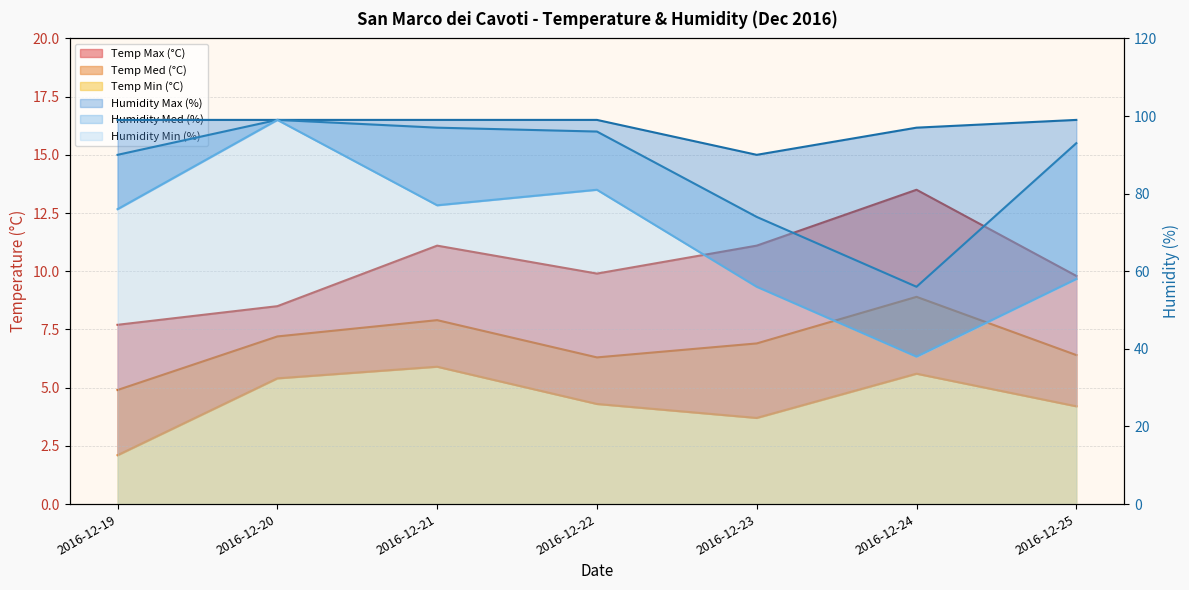

Which series has the largest range (max minus min)?

Humidity Min (%)